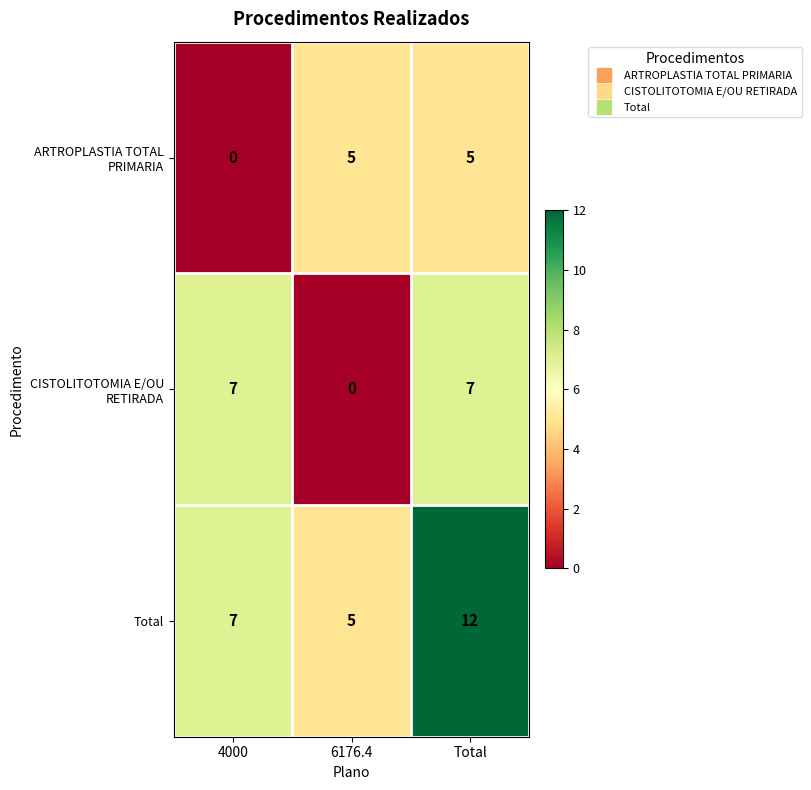

What is the total value across all series at 4000?

14